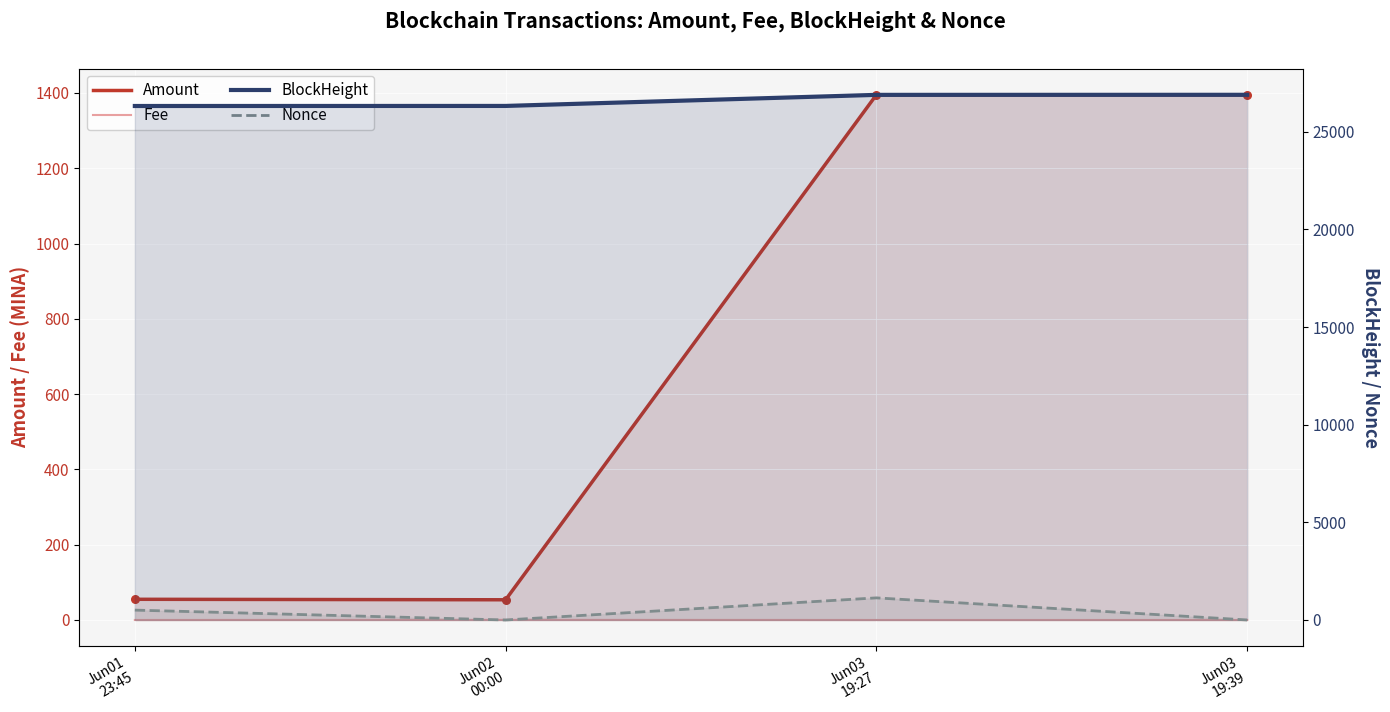

Is the value of BlockHeight at Jun03
19:27 greater than the value of Nonce at Jun01
23:45?

Yes